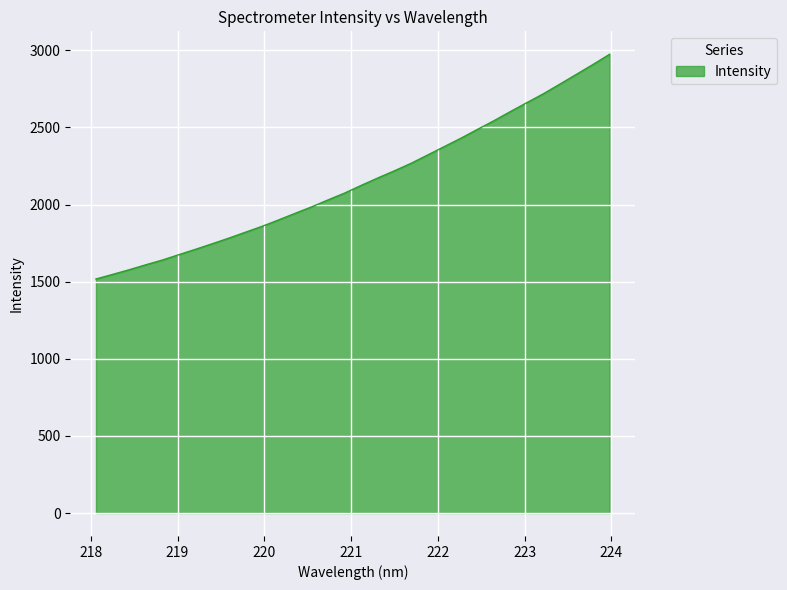

What is the smallest value displayed?

1517.4